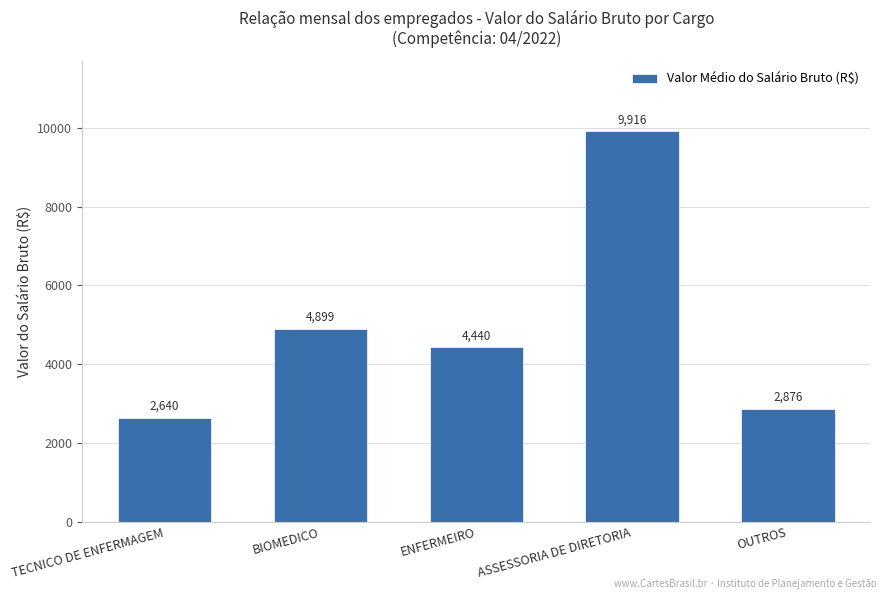

What is the sum of all values?

24771.3